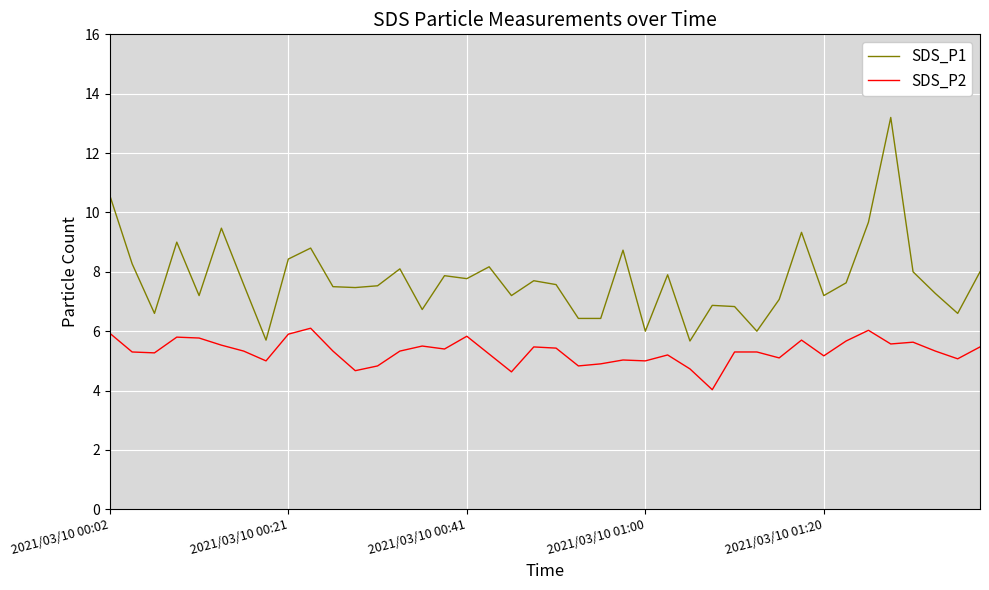

Which series has the largest total across all categories?

SDS_P1